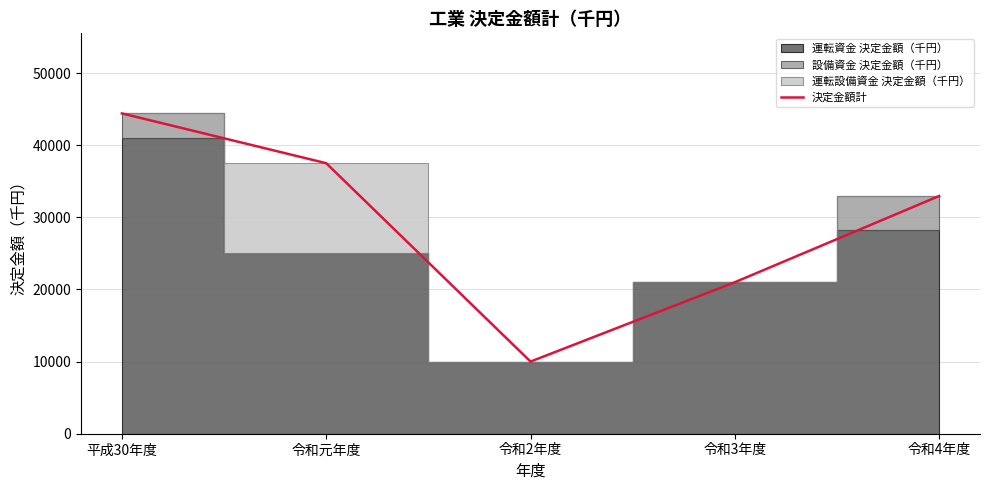

Read the value at 令和2年度.

10000